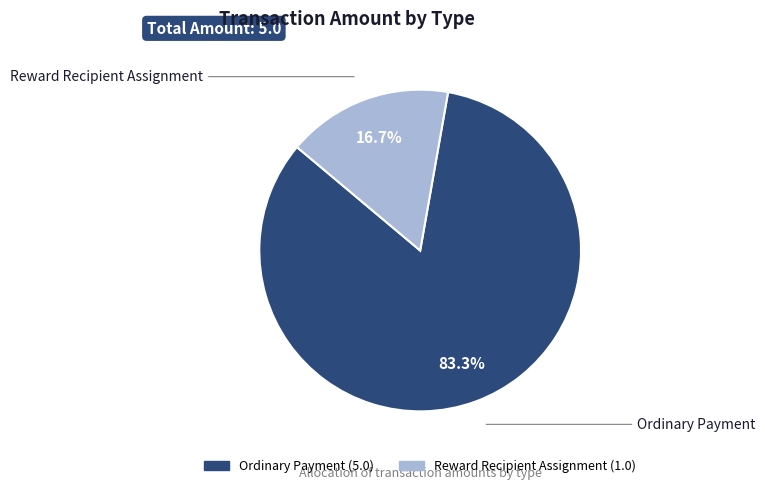

Rank the categories by value from lowest to highest.

Reward Recipient Assignment, Ordinary Payment